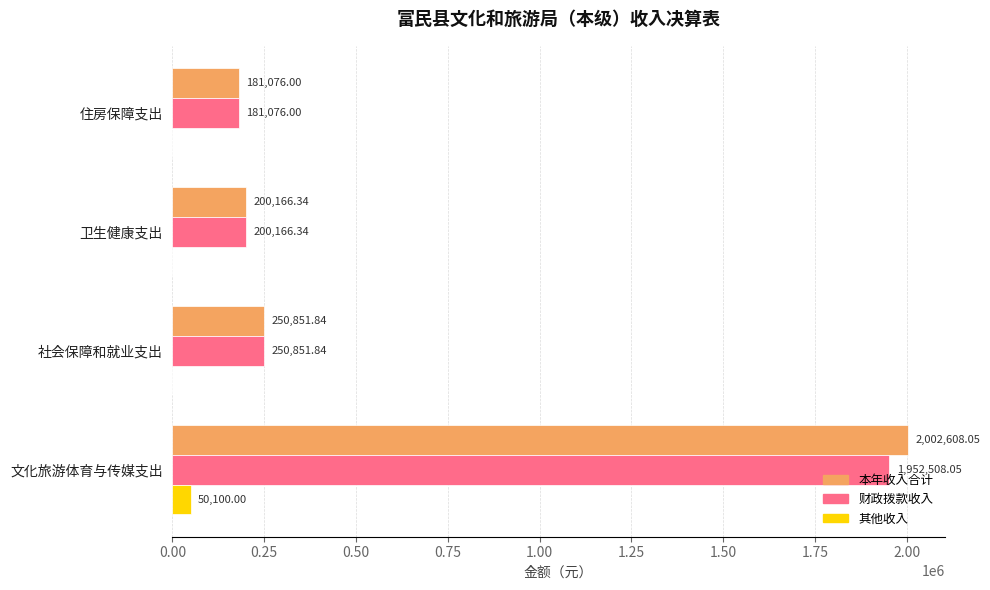

What is the total value across all series at 住房保障支出?

362152.0